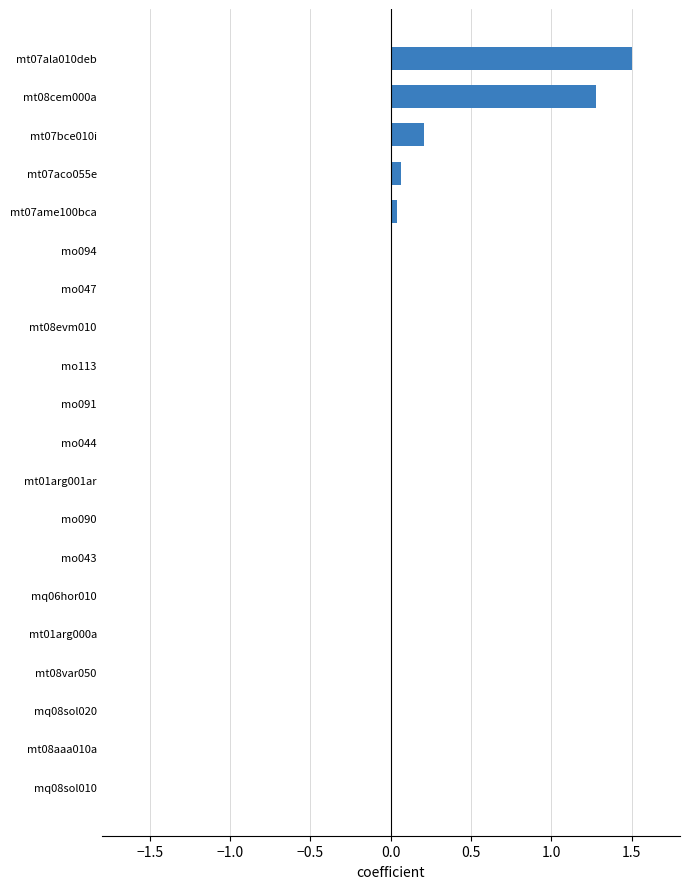

What is the maximum value shown in the chart?

1.5